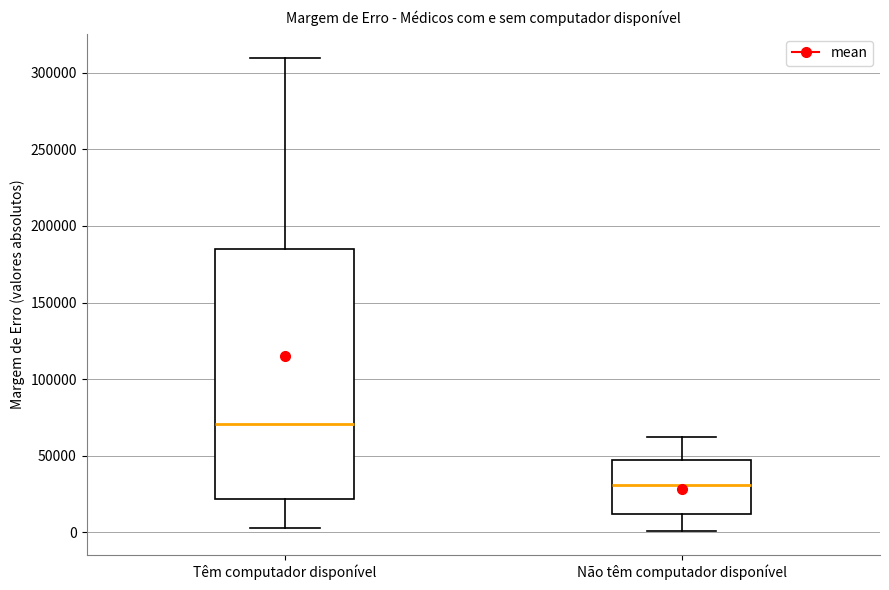

Where does the median line of the box for Não têm computador disponível sit on the y-axis? The values are not printed on the chart, so give them approximately, as read against the axis.

30000